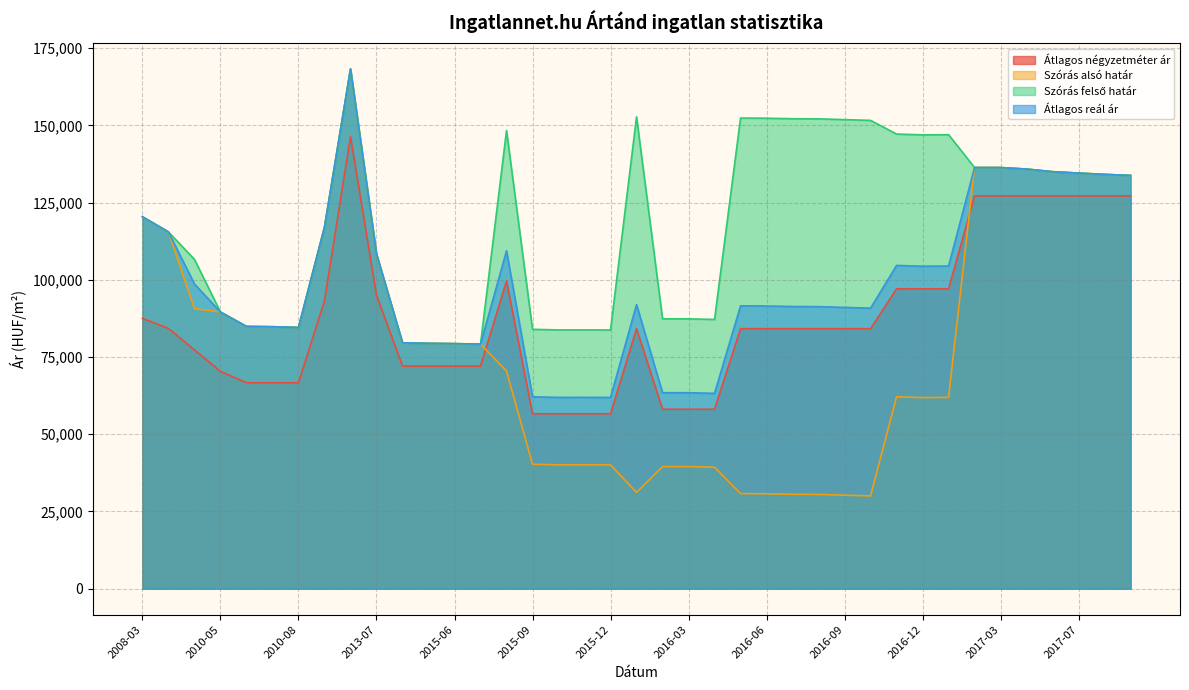

Reading left to right, extract all data points from this chart.

Átlagos négyzetméter ár: 2008-03=87500	2008-04=84232	2010-01=77287	2010-05=70342	2010-06=66666	2010-07=66666	2010-08=66666	2010-12=93224	2013-02=146341	2013-07=95000	2015-04=72058	2015-05=72058	2015-06=72058	2015-07=72058	2015-08=99600	2015-09=56617	2015-10=56617	2015-11=56617	2015-12=56617	2016-01=84159	2016-02=58088	2016-03=58088	2016-04=58088	2016-05=84159	2016-06=84159	2016-07=84159	2016-08=84159	2016-09=84159	2016-10=84159	2016-11=97071	2016-12=97071	2017-01=97071	2017-02=127142	2017-03=127142	2017-04=127142	2017-06=127142	2017-07=127142	2017-08=127142	2017-09=127142
Szórás alsó határ: 2008-03=120394	2008-04=115467	2010-01=90642	2010-05=89546	2010-06=84891	2010-07=84794	2010-08=84551	2010-12=117059	2013-02=168241	2013-07=108344	2015-04=79595	2015-05=79416	2015-06=79318	2015-07=79180	2015-08=70412	2015-09=40284	2015-10=40084	2015-11=40100	2015-12=40069	2016-01=31165	2016-02=39518	2016-03=39518	2016-04=39315	2016-05=30780	2016-06=30713	2016-07=30556	2016-08=30511	2016-09=30265	2016-10=30021	2016-11=62112	2016-12=61858	2017-01=61909	2017-02=136323	2017-03=136323	2017-04=135829	2017-06=134982	2017-07=134530	2017-08=134113	2017-09=133762
Szórás felső határ: 2008-03=120394	2008-04=115467	2010-01=106586	2010-05=89546	2010-06=84891	2010-07=84794	2010-08=84551	2010-12=117059	2013-02=168241	2013-07=108344	2015-04=79595	2015-05=79416	2015-06=79318	2015-07=79180	2015-08=148312	2015-09=83956	2015-10=83756	2015-11=83772	2015-12=83741	2016-01=152739	2016-02=87352	2016-03=87352	2016-04=87149	2016-05=152354	2016-06=152287	2016-07=152130	2016-08=152085	2016-09=151839	2016-10=151595	2016-11=147164	2016-12=146910	2017-01=146961	2017-02=136323	2017-03=136323	2017-04=135829	2017-06=134982	2017-07=134530	2017-08=134113	2017-09=133762
Átlagos reál ár: 2008-03=120394	2008-04=115467	2010-01=98614	2010-05=89546	2010-06=84891	2010-07=84794	2010-08=84551	2010-12=117059	2013-02=168241	2013-07=108344	2015-04=79595	2015-05=79416	2015-06=79318	2015-07=79180	2015-08=109362	2015-09=62120	2015-10=61920	2015-11=61936	2015-12=61905	2016-01=91952	2016-02=63435	2016-03=63435	2016-04=63232	2016-05=91567	2016-06=91500	2016-07=91343	2016-08=91298	2016-09=91052	2016-10=90808	2016-11=104638	2016-12=104384	2017-01=104435	2017-02=136323	2017-03=136323	2017-04=135829	2017-06=134982	2017-07=134530	2017-08=134113	2017-09=133762